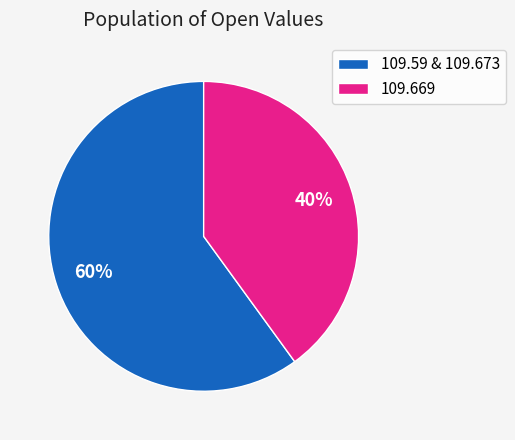

Is it true that 109.669 is 40% of the pie?

True